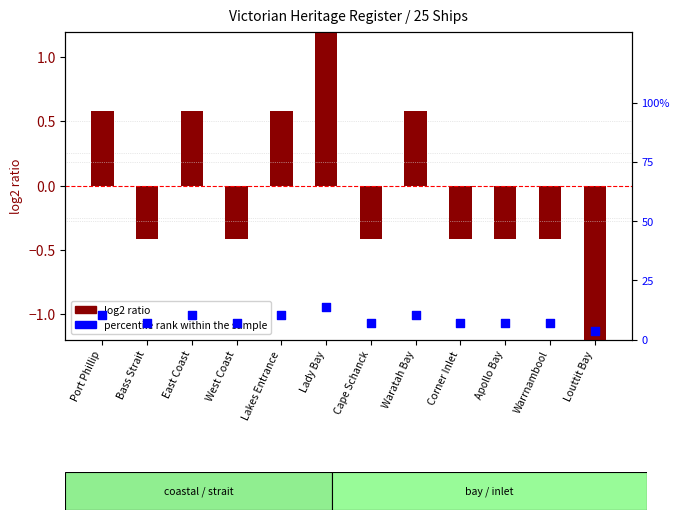

At which category is the sum across all series the highest?

Lady Bay